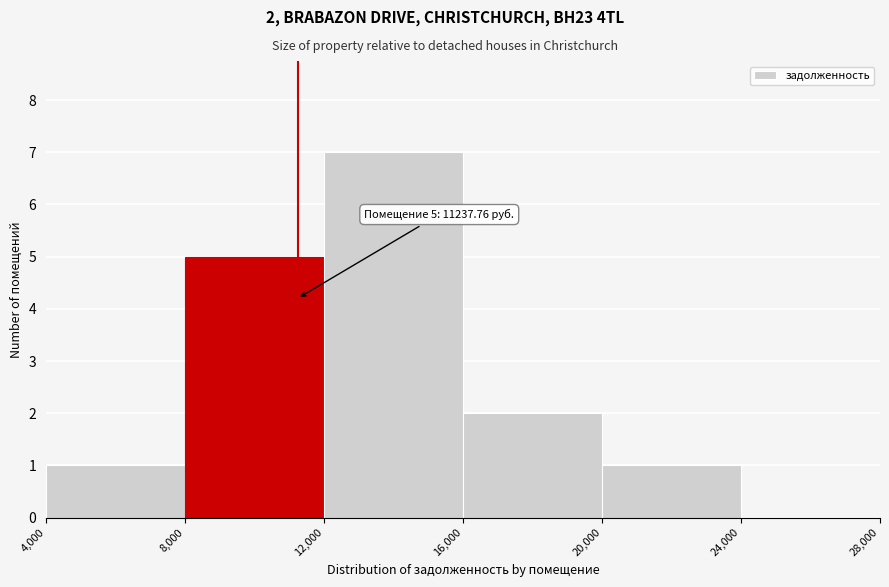

Which range on the x-axis has the tallest bar?

12,000 to 16,000